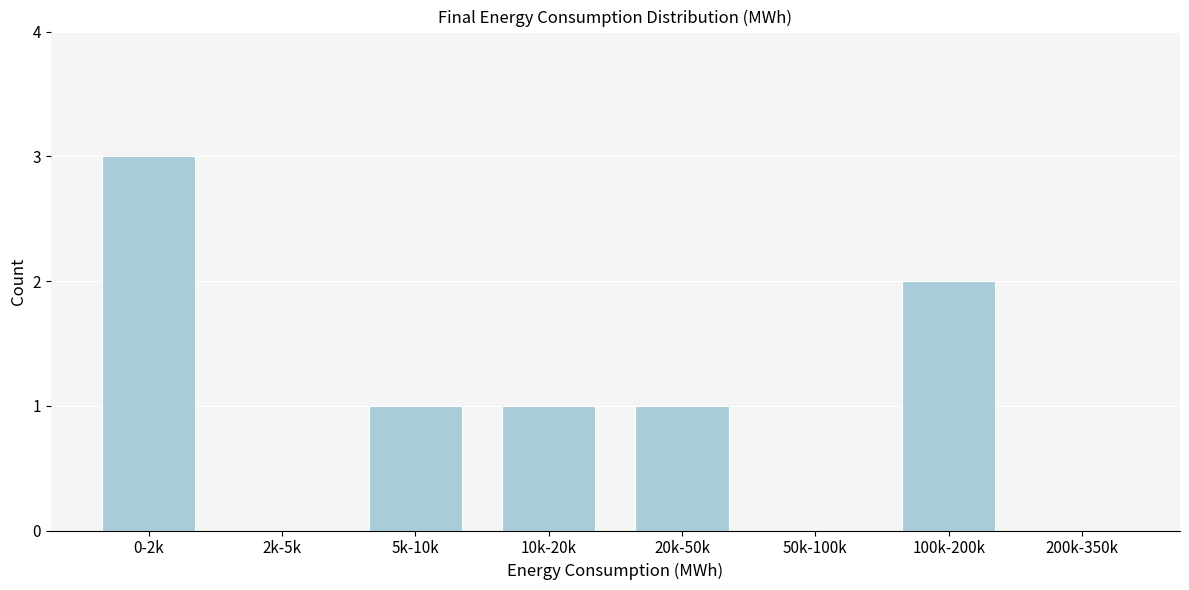

Reading left to right, list all the values displayed in this chart.

0-2k=3	2k-5k=0	5k-10k=1	10k-20k=1	20k-50k=1	50k-100k=0	100k-200k=2	200k-350k=0